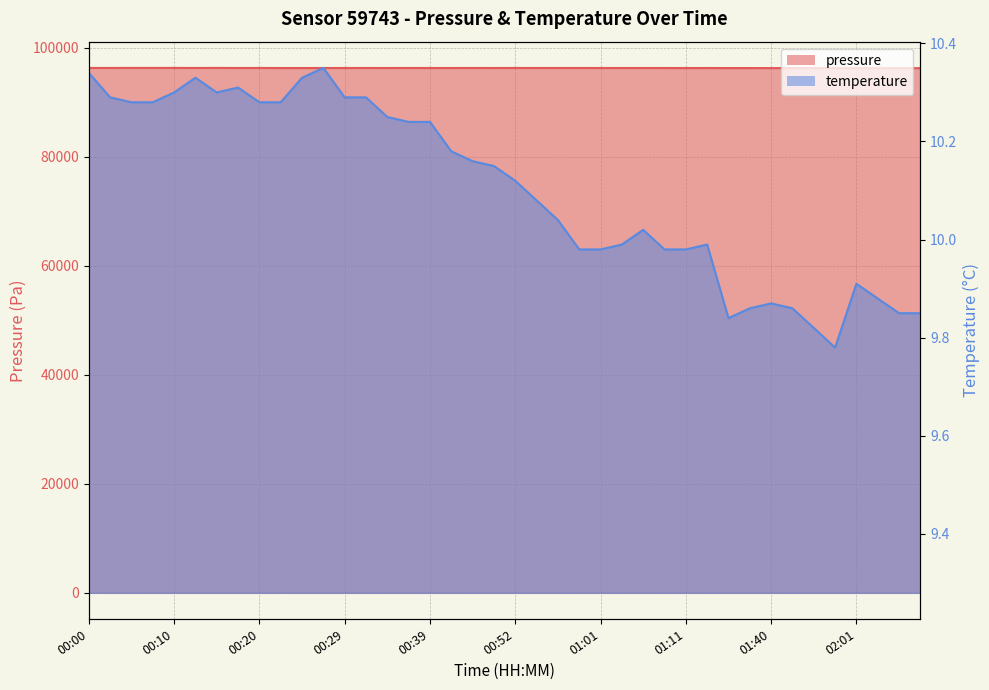

At which label does pressure reach its minimum?

02:04